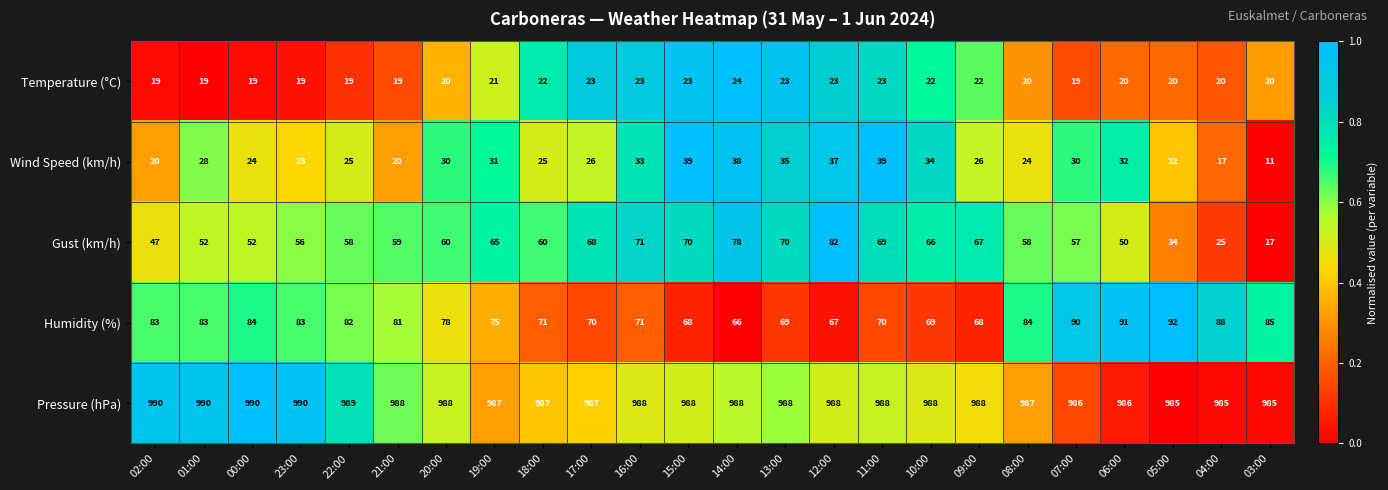

Which series has the largest total across all categories?

Pressure (hPa)